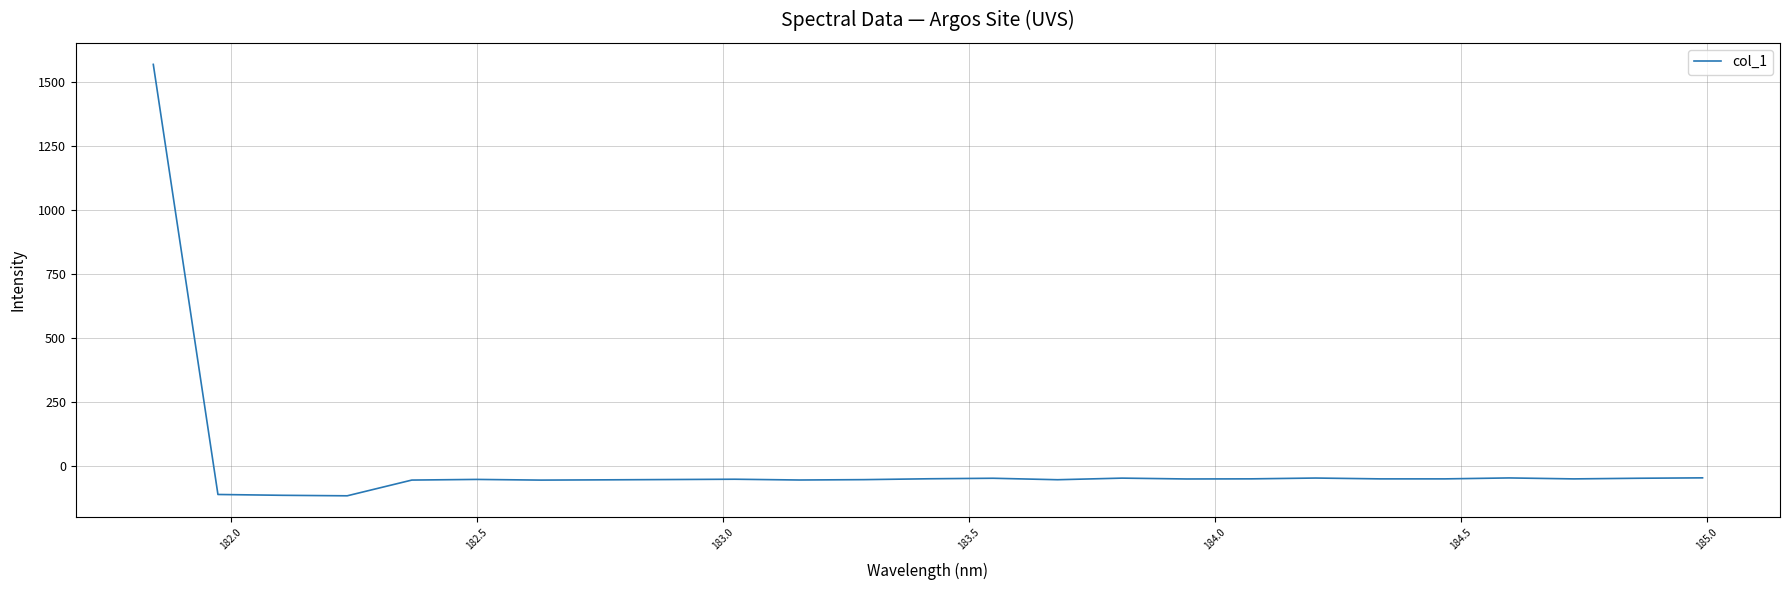

True or false: the data has more than 0 interior local peaks.

True